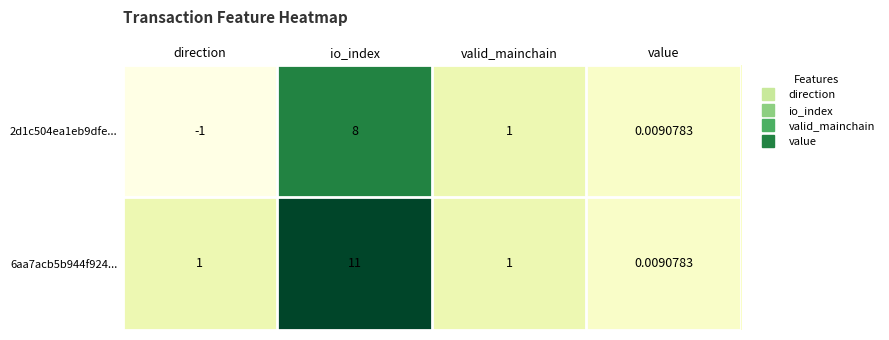

How many data points does each series have?

4